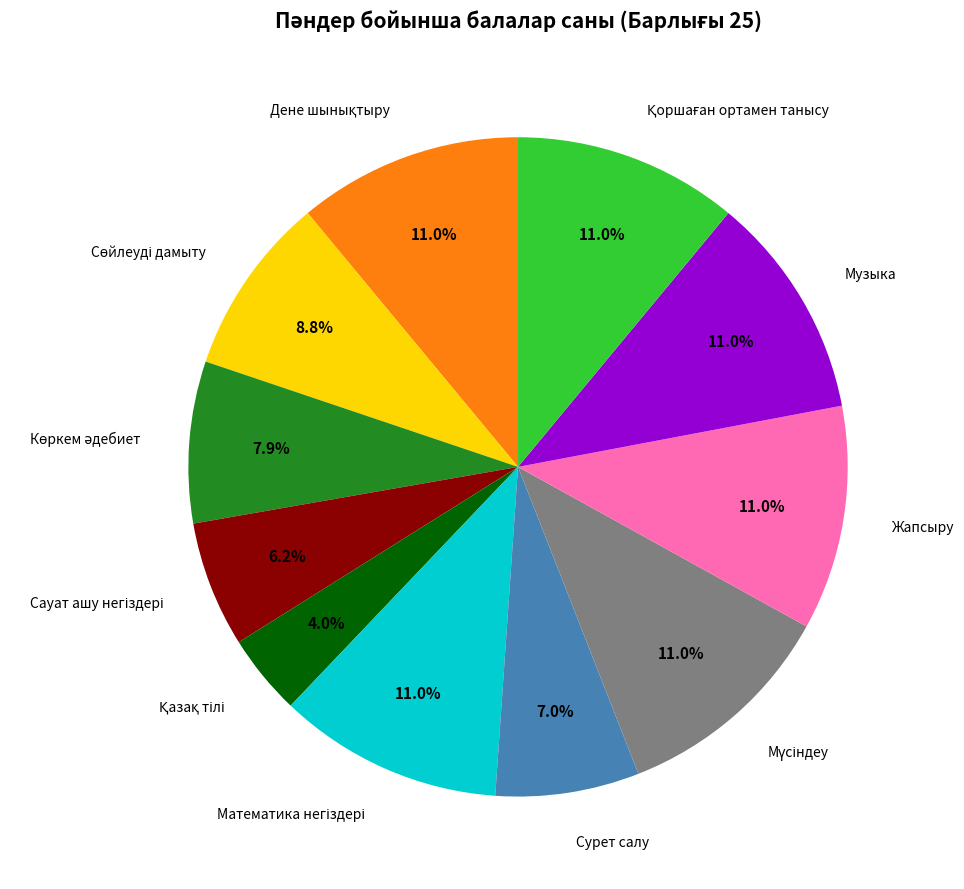

Is there any slice that represents more than half of the pie?

No